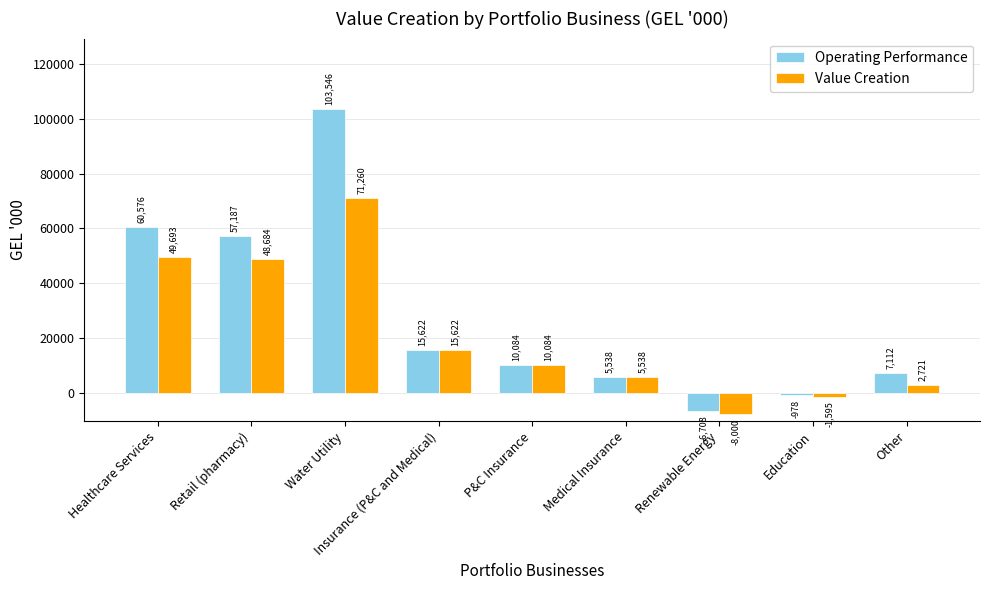

Where does the Value Creation series first go above 10084?

Healthcare Services